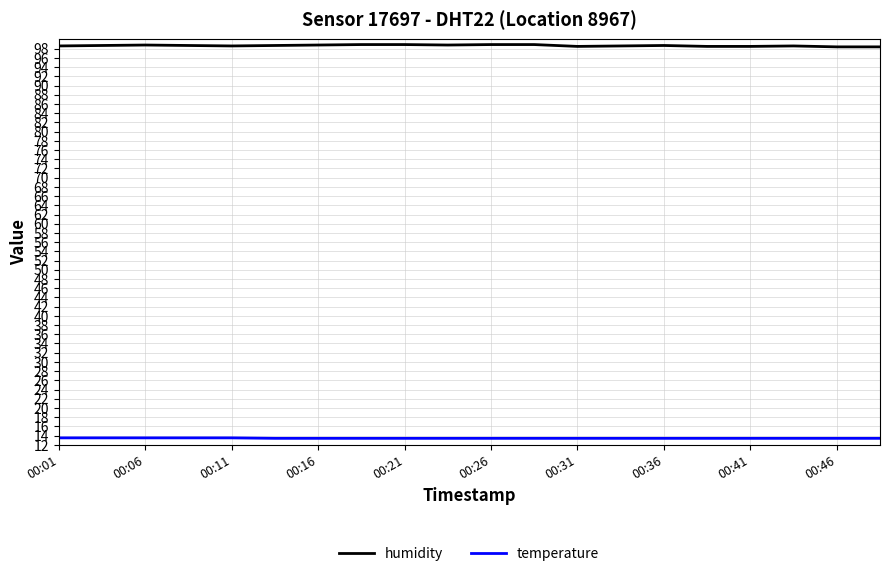

Rank the series by their maximum value, from highest to lowest.

humidity, temperature